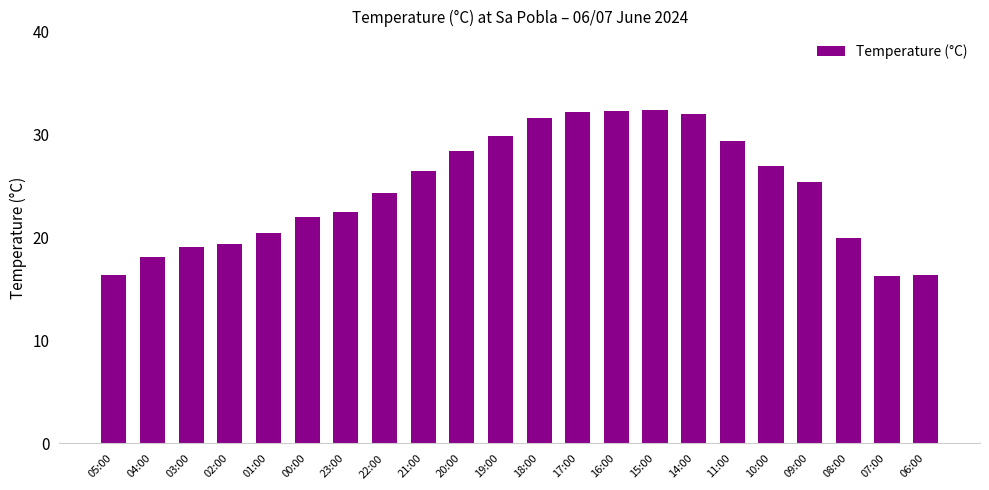

What position from the right is 02:00?

19